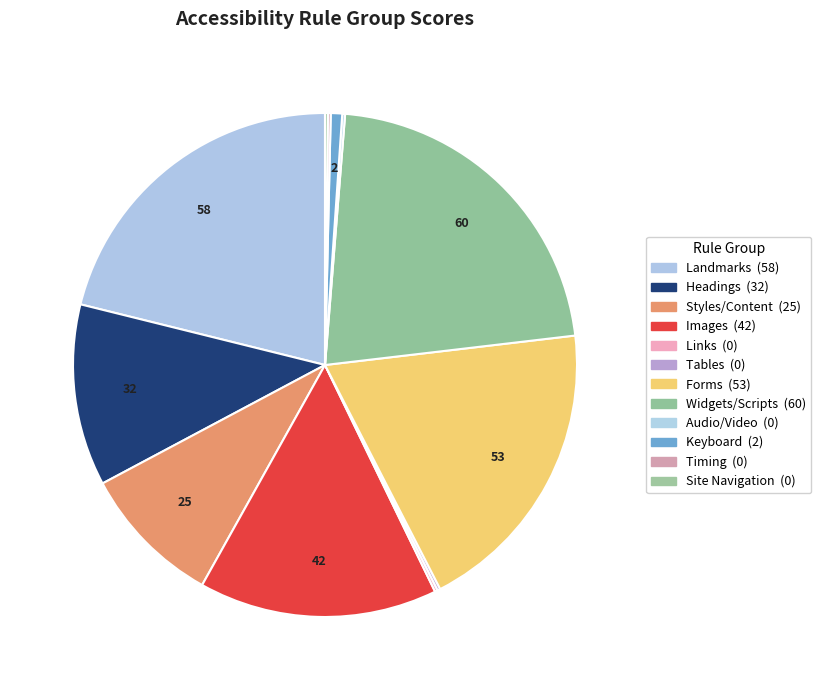

To the nearest percent, what percentage of the pie is Styles/Content?

9%